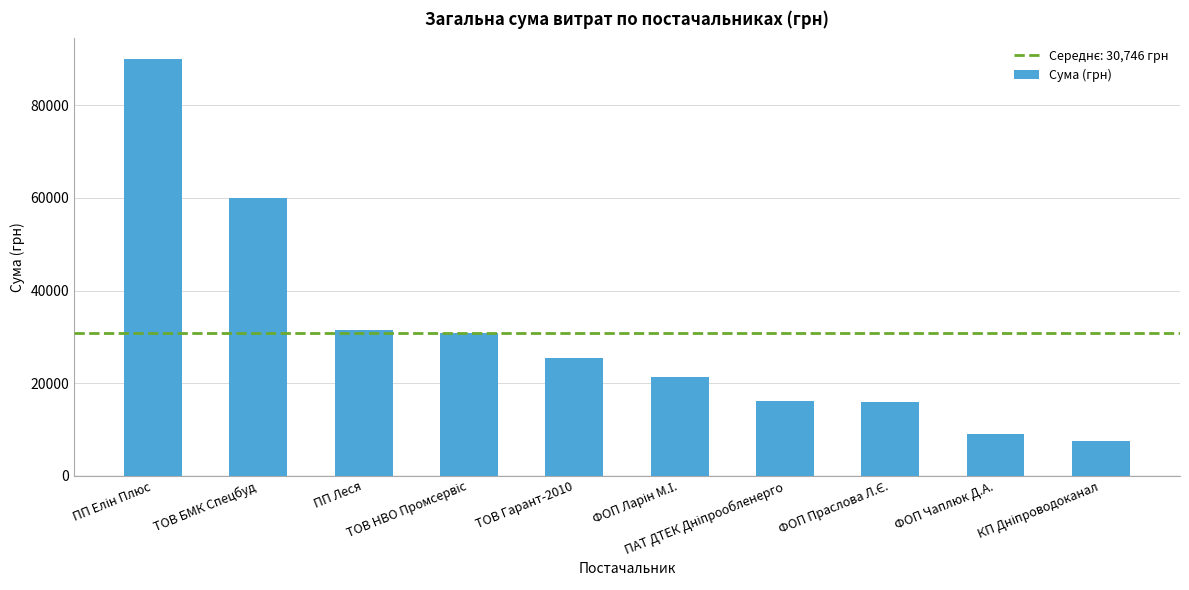

How many values exceed 25435?

5